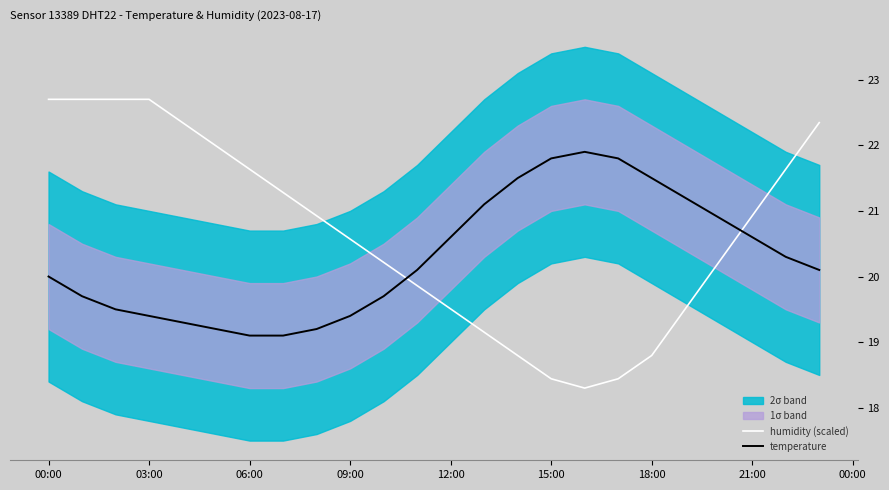

Which series has the largest total across all categories?

humidity (scaled)